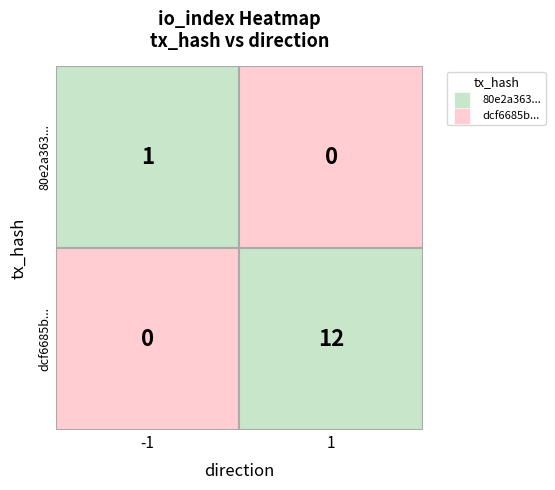

Which series has the largest range (max minus min)?

dcf6685bdd17271b9f5a622528d5105c8eb7c65